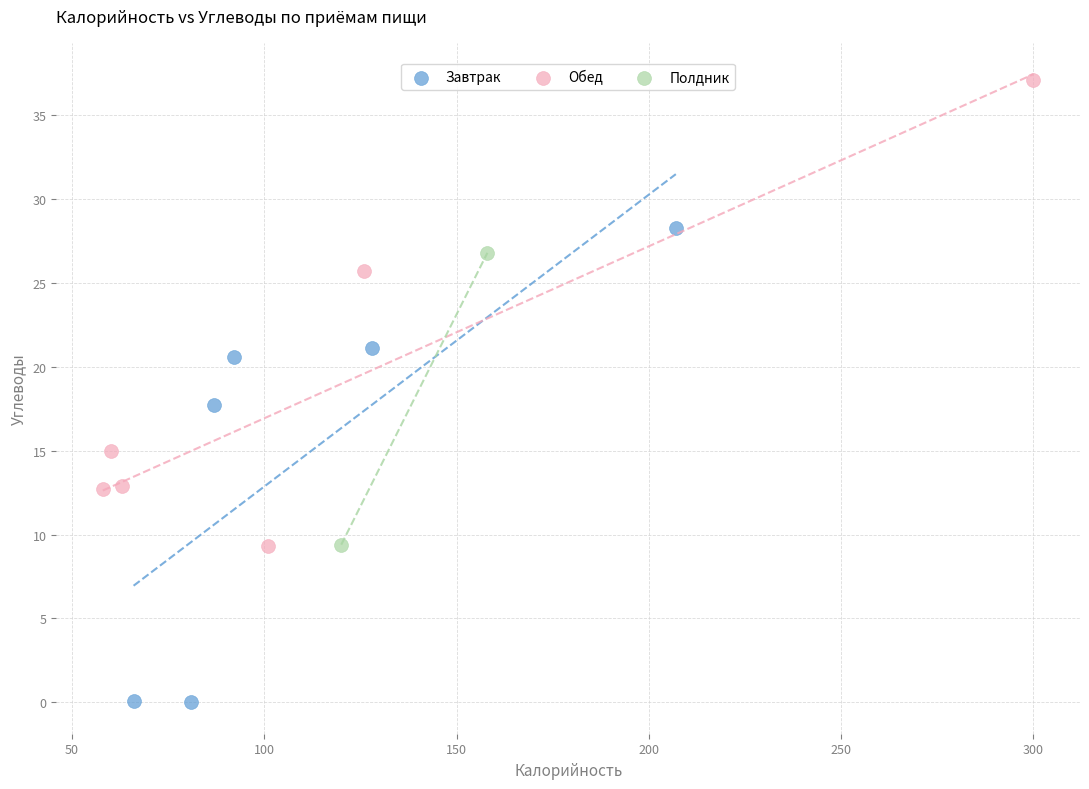

What are all the series names shown in the legend?

Завтрак, Обед, Полдник